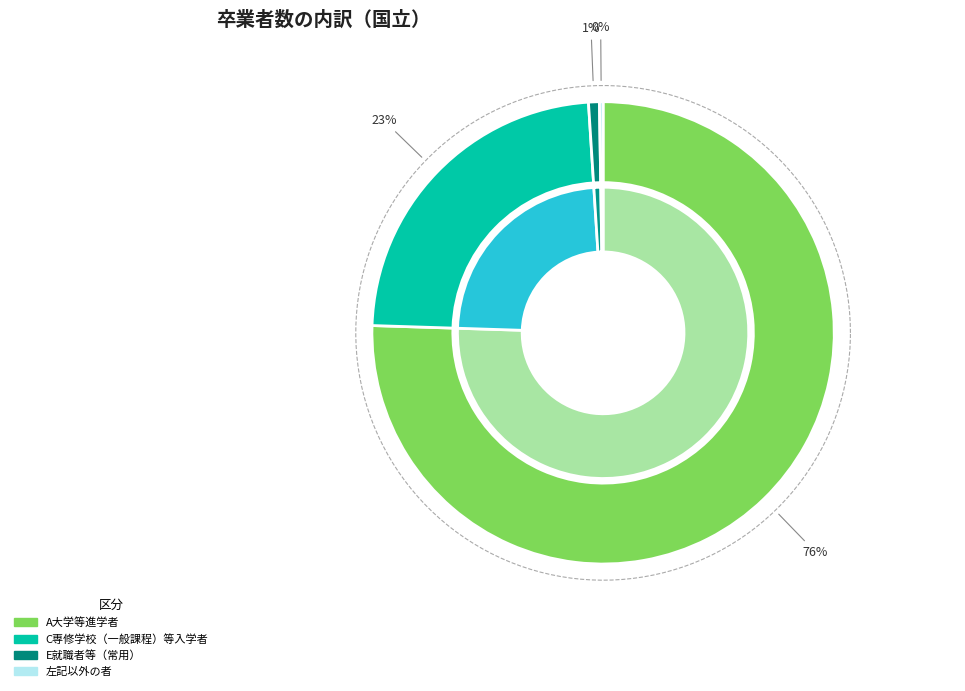

How many slices are in this pie chart?

3